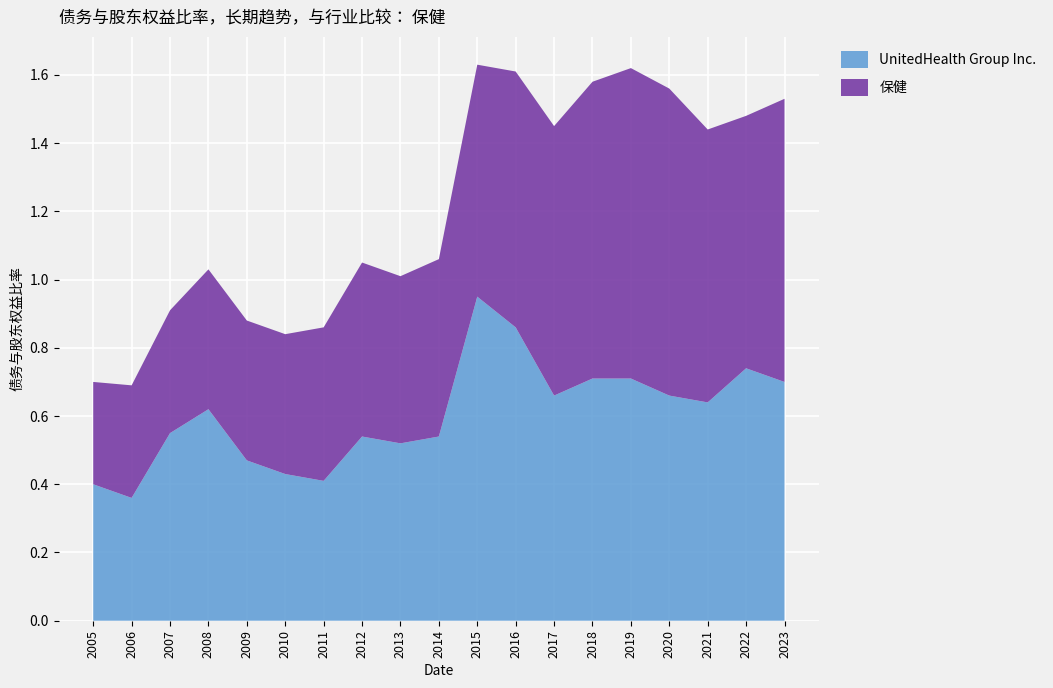

Reading left to right, list all the values displayed in this chart.

UnitedHealth Group Inc.: 0.4	0.4	0.6	0.6	0.5	0.4	0.4	0.5	0.5	0.5	0.9	0.9	0.7	0.7	0.7	0.7	0.6	0.7	0.7
保健: 0.3	0.3	0.4	0.4	0.4	0.4	0.5	0.5	0.5	0.5	0.7	0.8	0.8	0.9	0.9	0.9	0.8	0.7	0.8